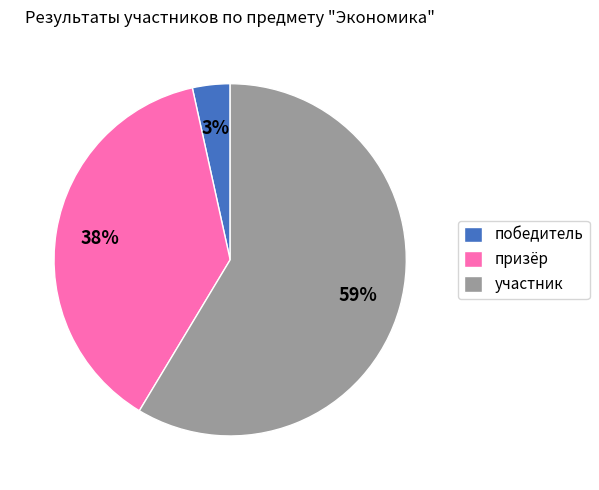

Combined, do призёр and победитель account for over 50%?

No